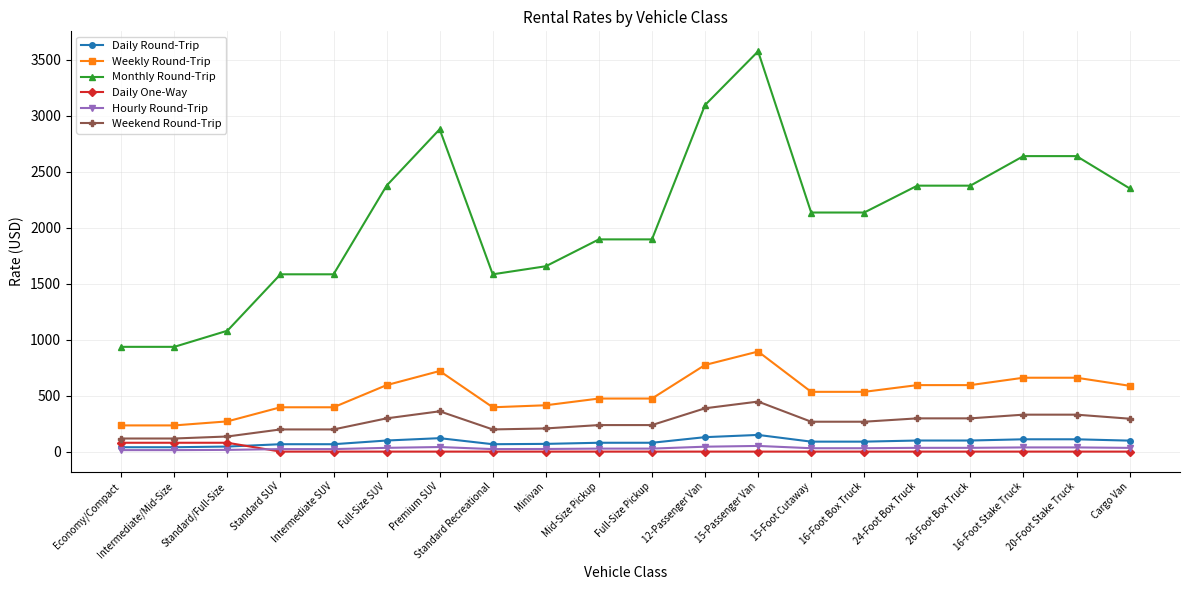

Which series has the largest range (max minus min)?

Monthly Round-Trip